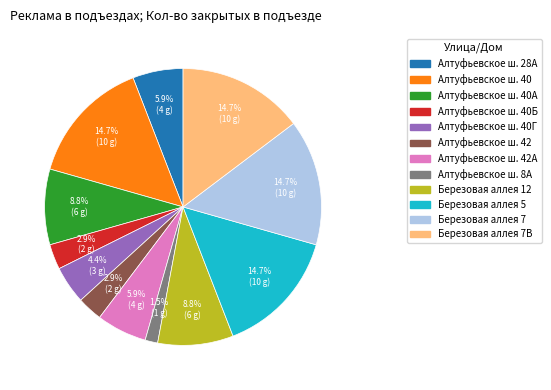

Does any single category account for the majority?

No